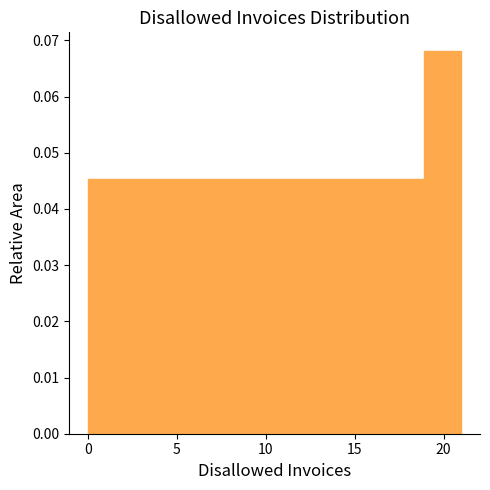

Which range on the x-axis has the tallest bar?

18.9 to 21.0